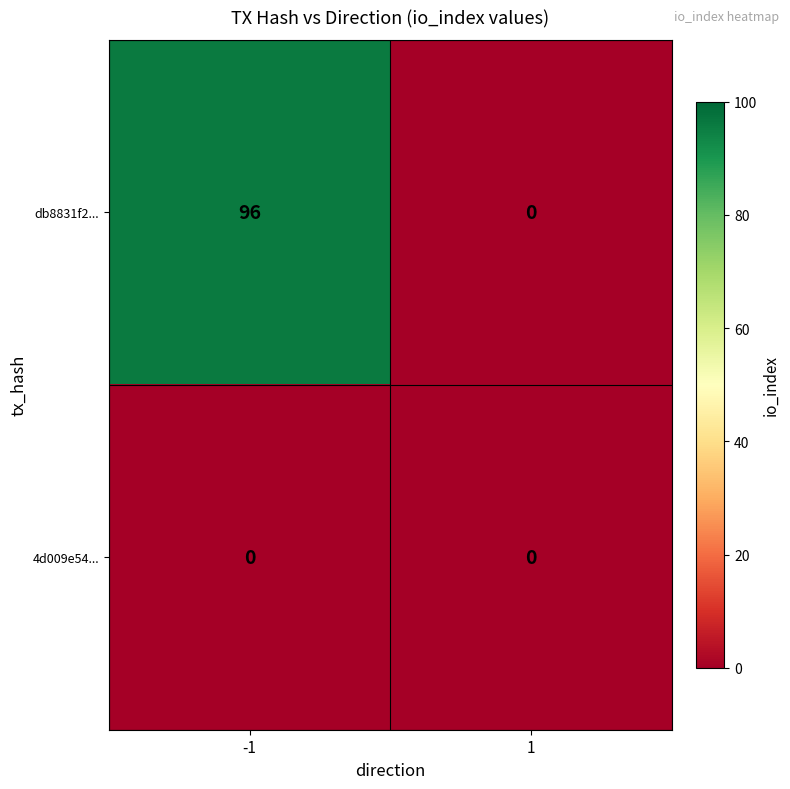

Reading right to left, transcribe all the data shown in this chart.

db8831f2...: 0	96
4d009e54...: 0	0